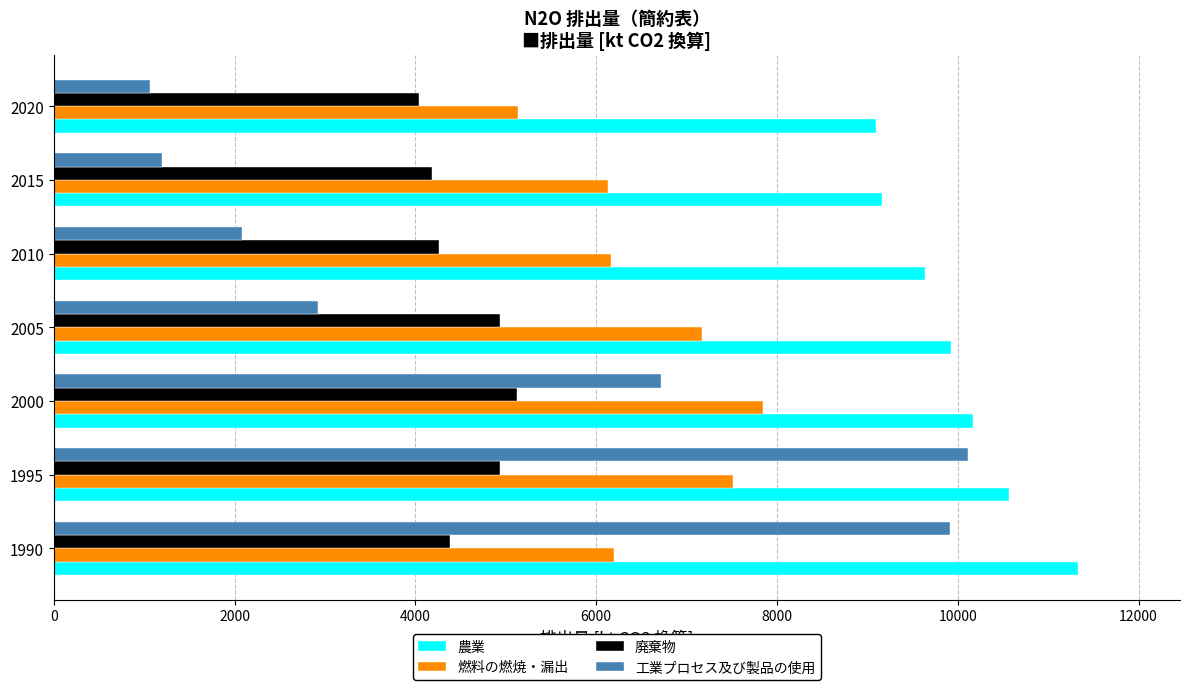

What is the spread (max minus min) of values at 2010?

7553.3